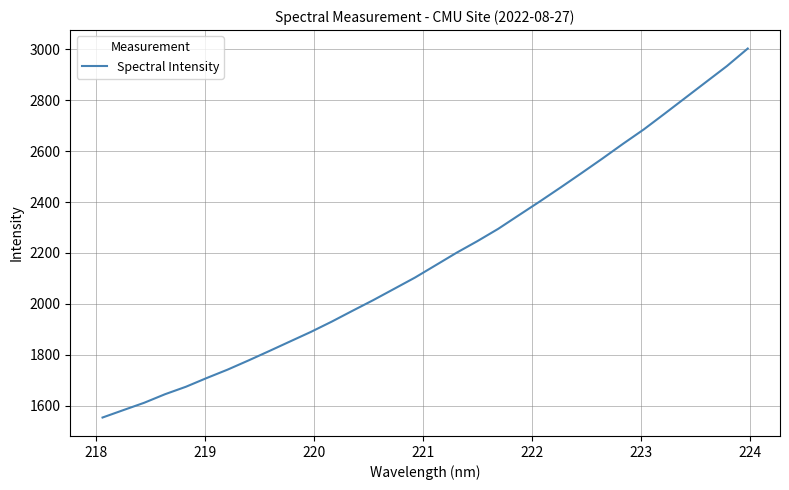

How many distinct data groups are displayed?

1